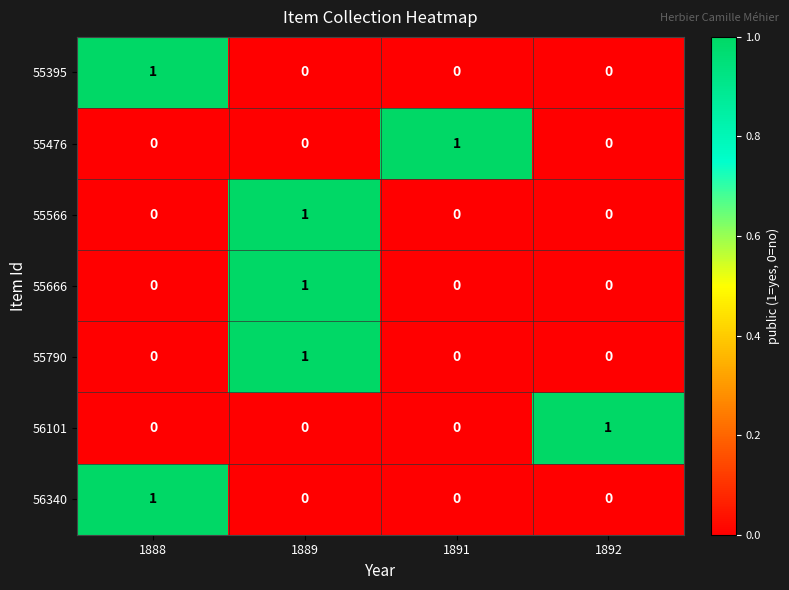

The 55666 series shows 1 at 1889. True or false?

True